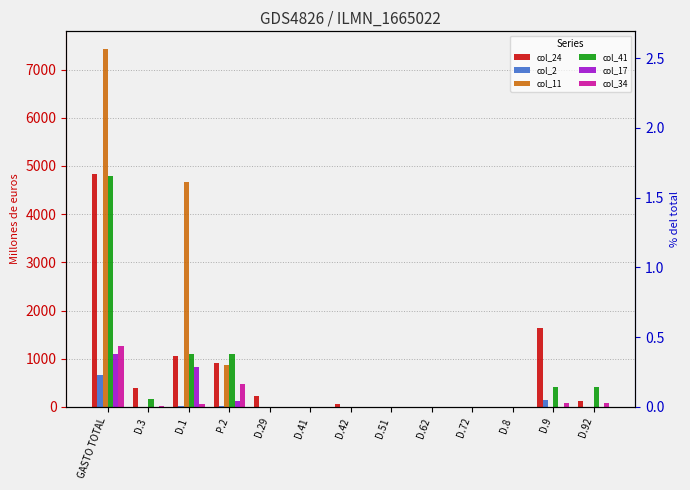

How many groups of bars are there?

13